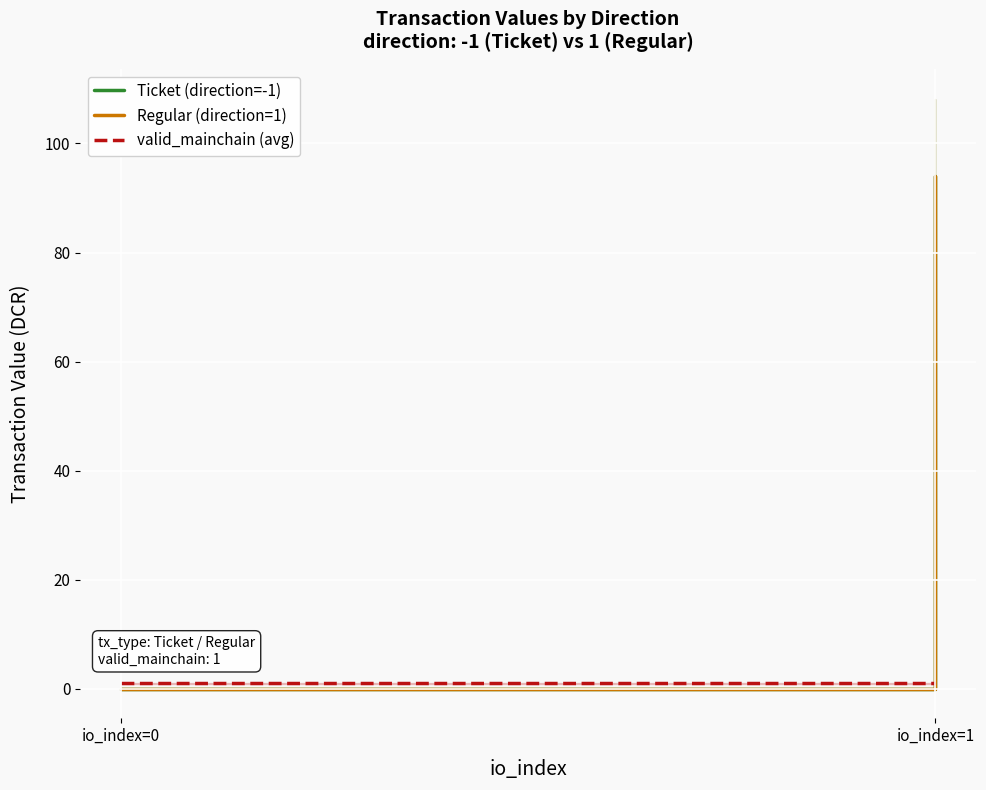

What is the average value of the valid_mainchain (avg) series?

1.0